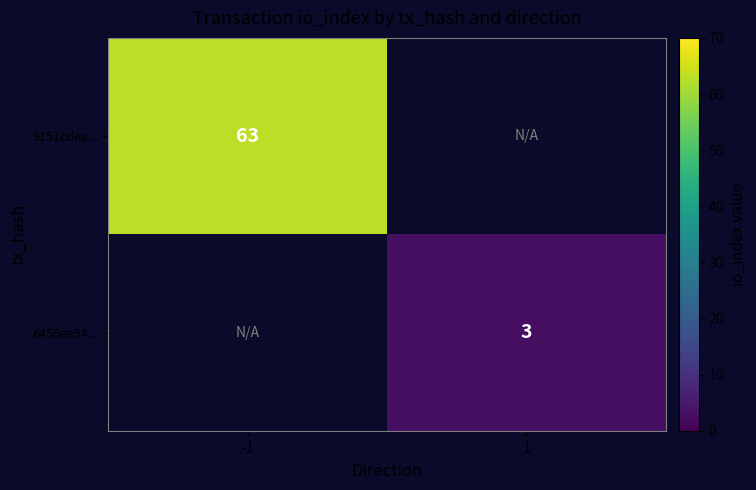

Is it true that 6456ee54... equals 4 at 1?

False